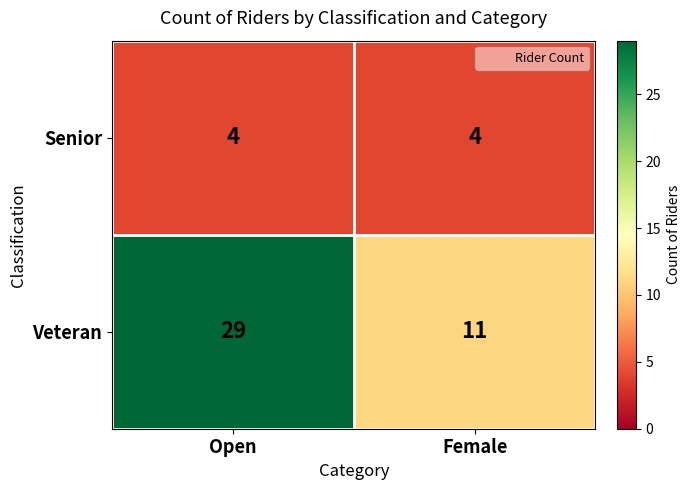

The Senior series shows 4 at Open. True or false?

True